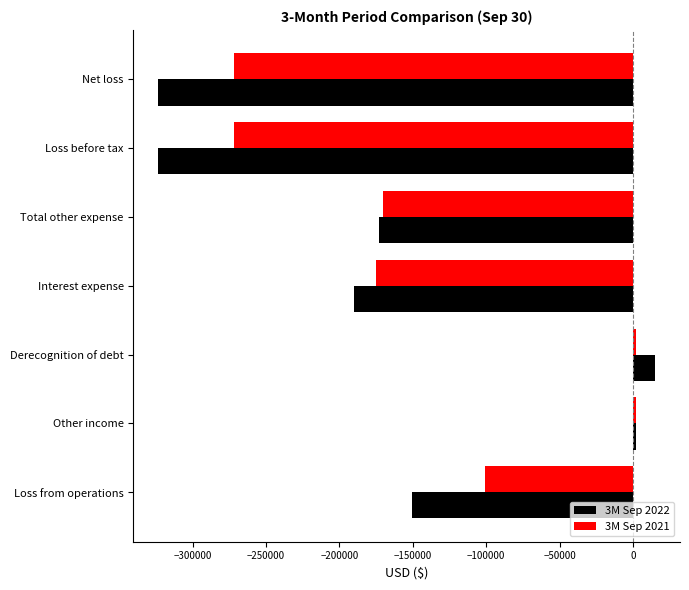

What is the average value of the 3M Sep 2021 series?

-140855